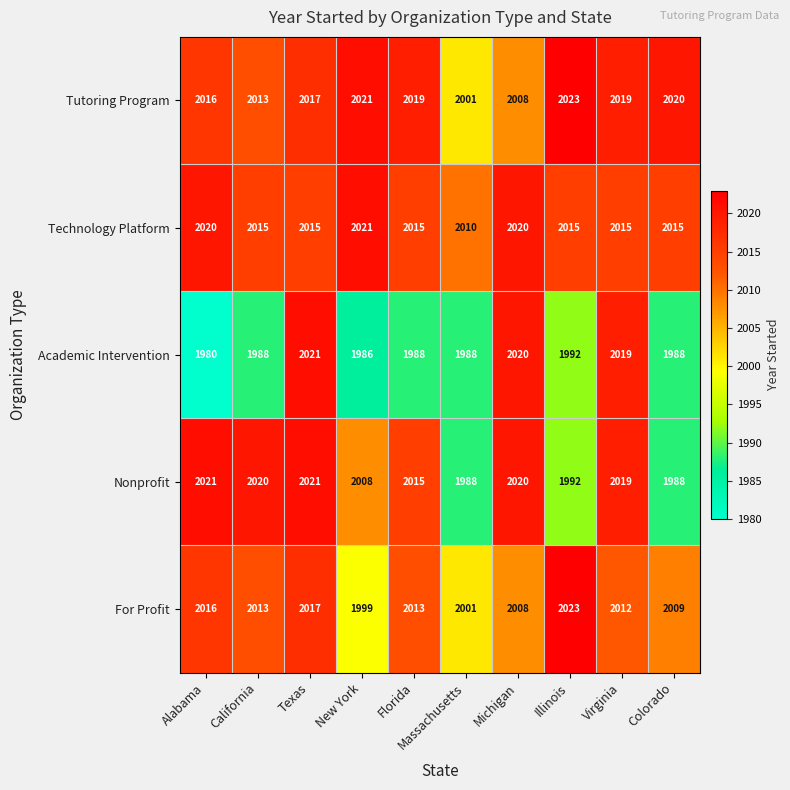

At which label is Academic Intervention closest to 2000?

Illinois